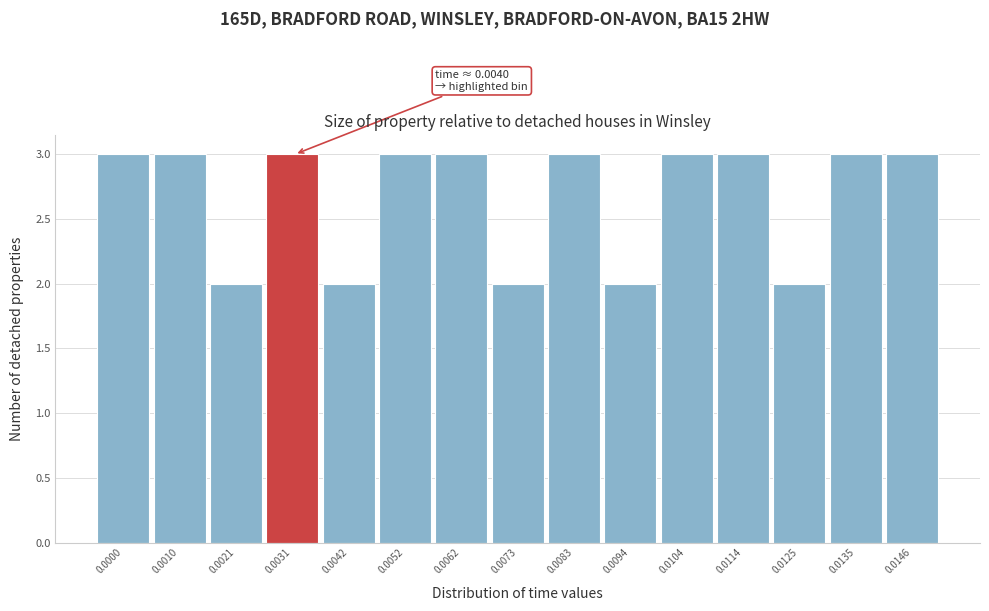

Reading left to right, what are all the values shown in this chart?

3	3	2	3	2	3	3	2	3	2	3	3	2	3	3